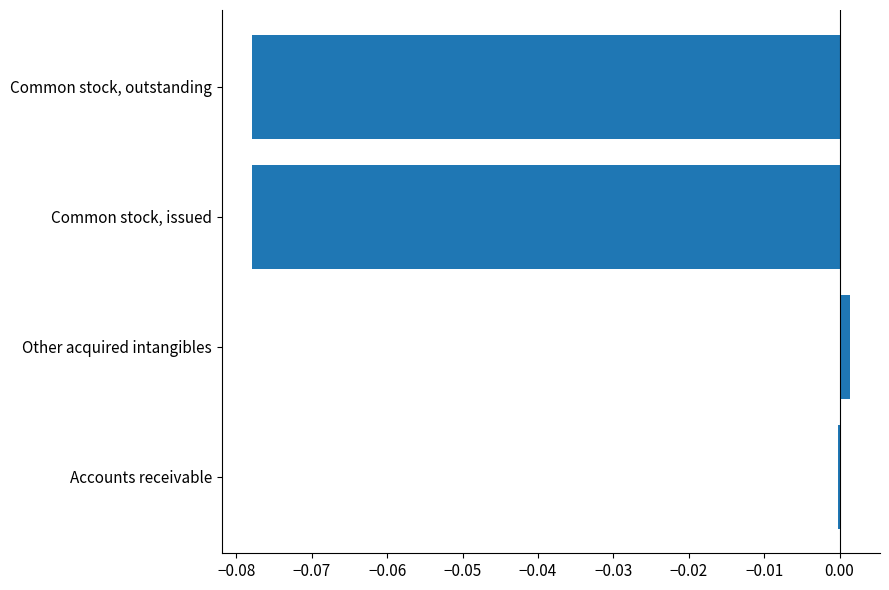

The chart shows a value of 0.0 at Other acquired intangibles. True or false?

True